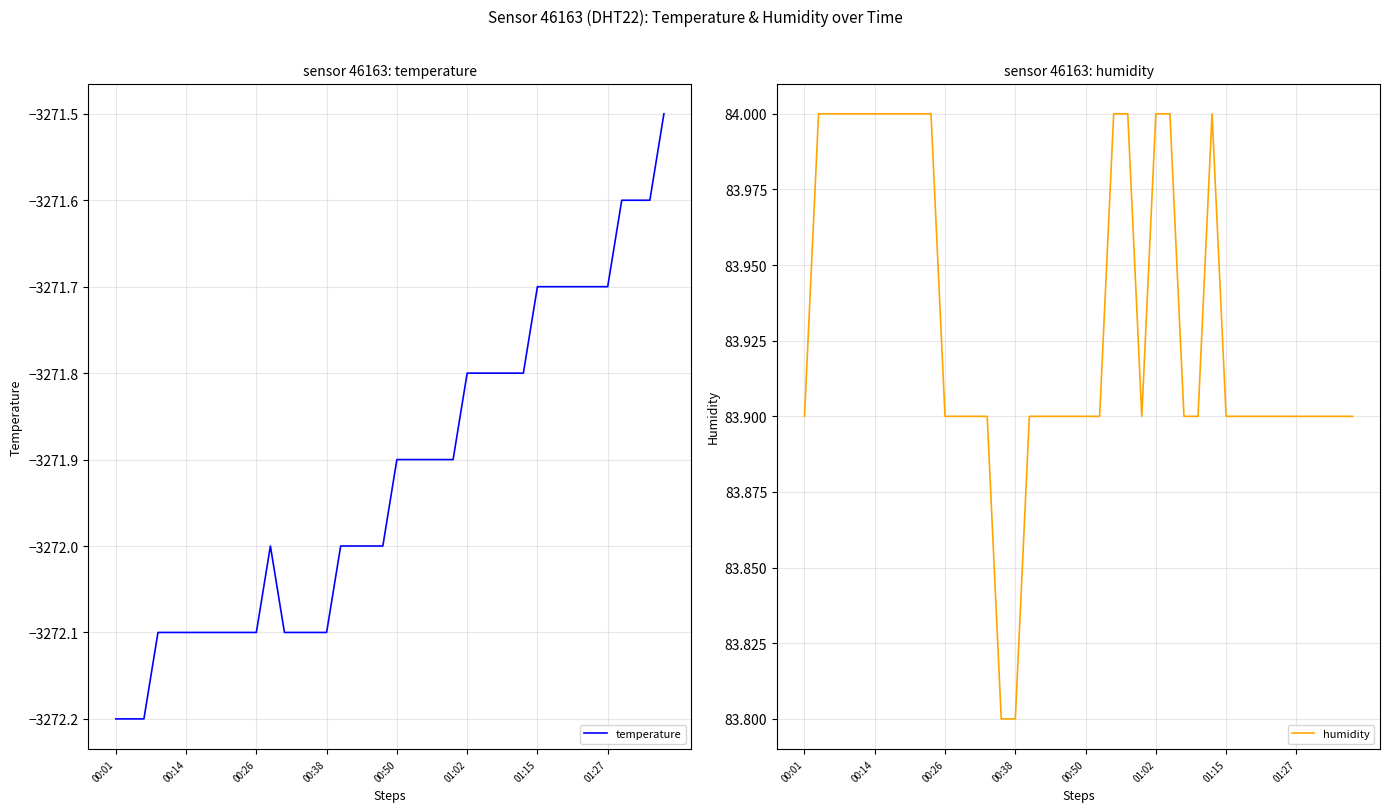

True or false: temperature and humidity cross at least once.

False